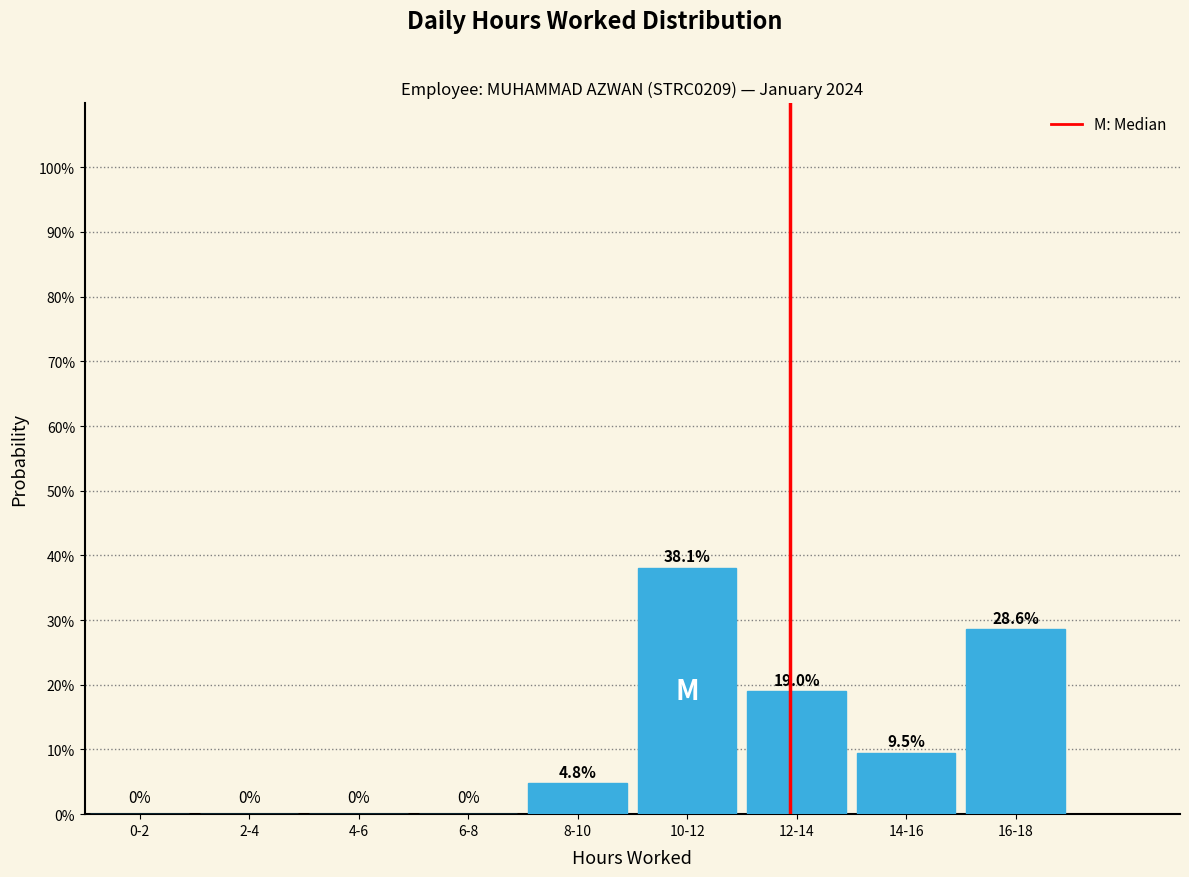

What is the change in value from 4-6 to 16-18?

+28.6